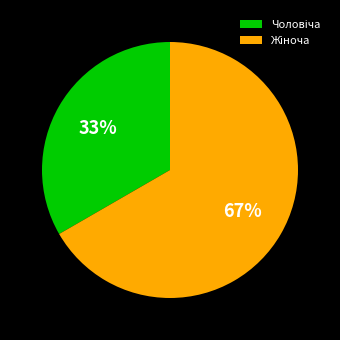

To the nearest percent, what is the average slice percentage?

50%